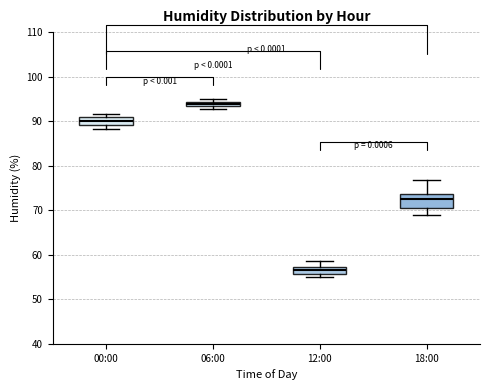

Which box has the highest median line?

06:00